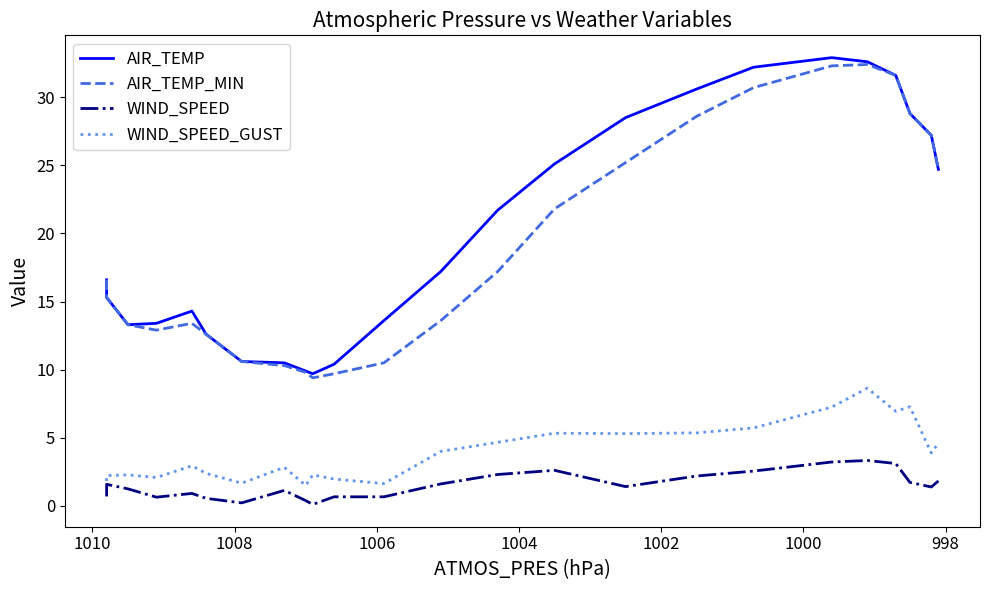

What is the highest value of the WIND_SPEED_GUST series?

8.6